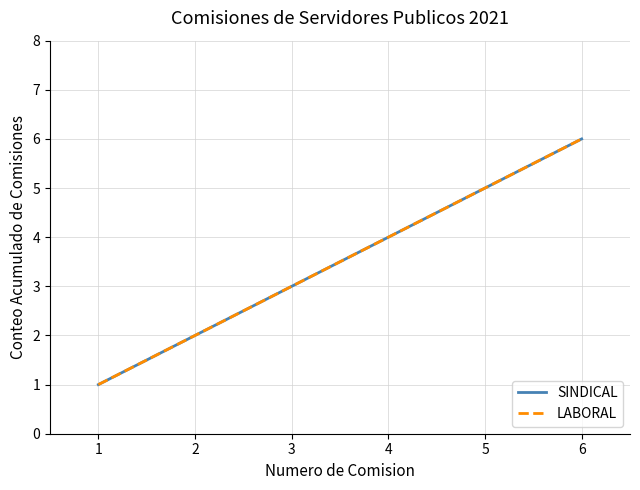

Which series changed the most between 3 and 6?

SINDICAL